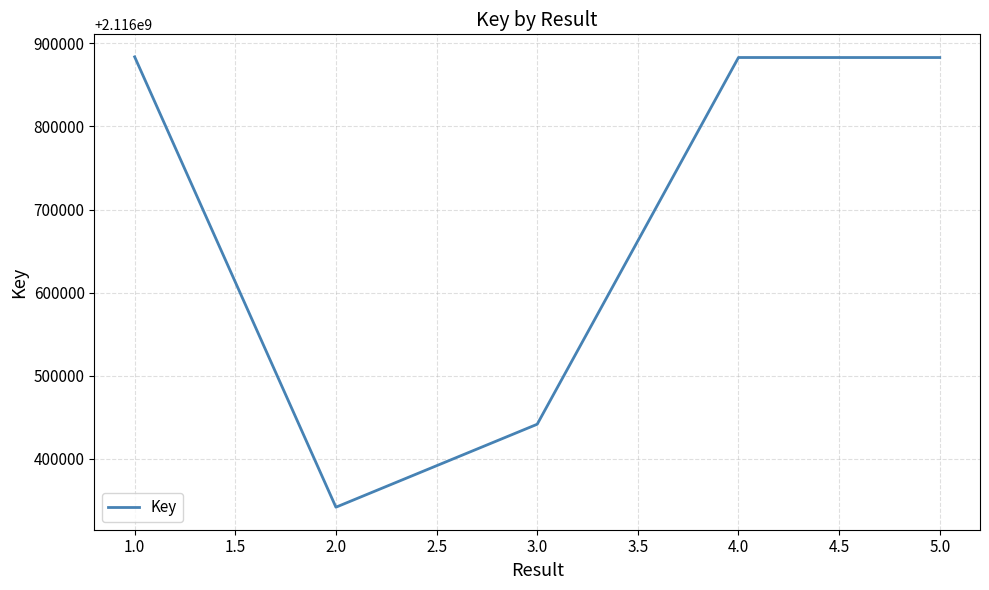

At which category does the data reach its first local peak?

4.0